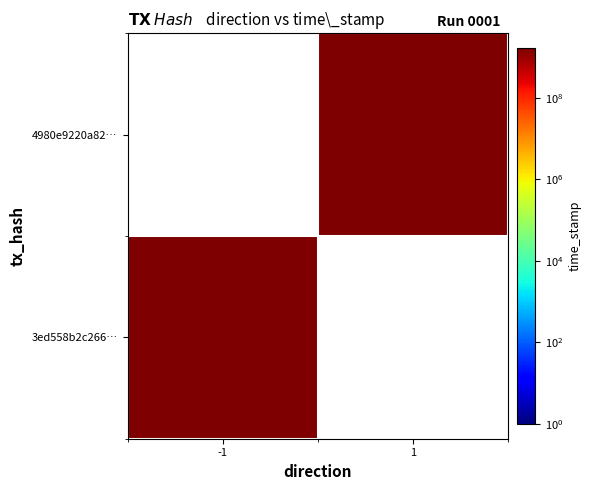

Is the value of 3ed558b2c266… at 1 greater than the value of 4980e9220a82… at -1?

No